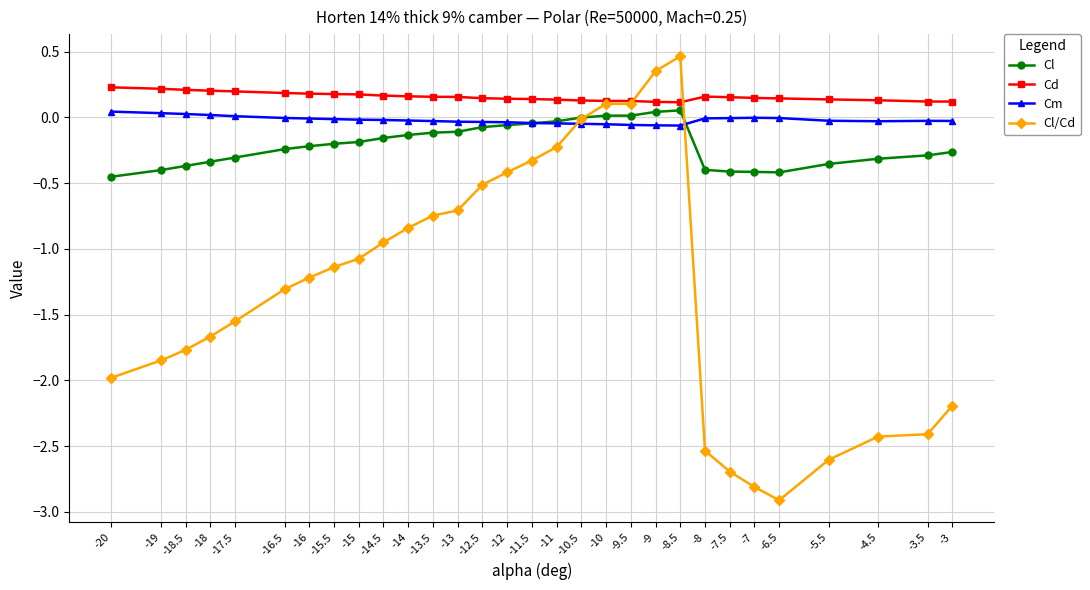

At -5.5, list the series in order from smallest to largest.

Cl/Cd, Cl, Cm, Cd